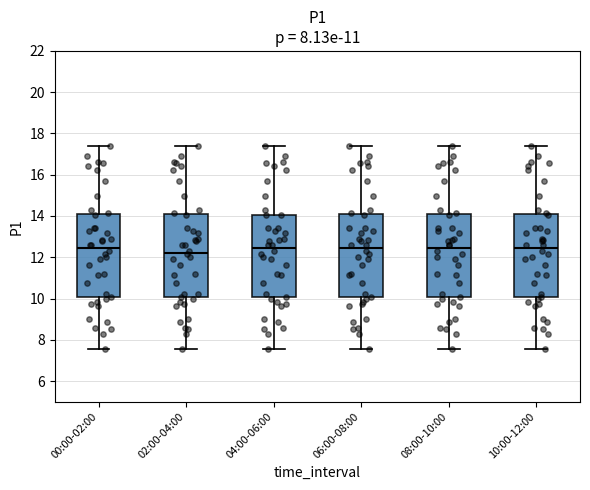

Reading left to right, transcribe this box plot: for each box, give where its median line is, the range the box spans, and where its two whiskers end, as read against the y-axis. The values are not printed on the chart, so give them approximately, as read against the axis.

00:00-02:00: median 12.4, box 10.0 to 14.0, whiskers 7.6 to 17.4
02:00-04:00: median 12.2, box 10.0 to 14.0, whiskers 7.6 to 17.4
04:00-06:00: median 12.4, box 10.0 to 14.0, whiskers 7.6 to 17.4
06:00-08:00: median 12.4, box 10.0 to 14.0, whiskers 7.6 to 17.4
08:00-10:00: median 12.4, box 10.0 to 14.0, whiskers 7.6 to 17.4
10:00-12:00: median 12.4, box 10.0 to 14.0, whiskers 7.6 to 17.4